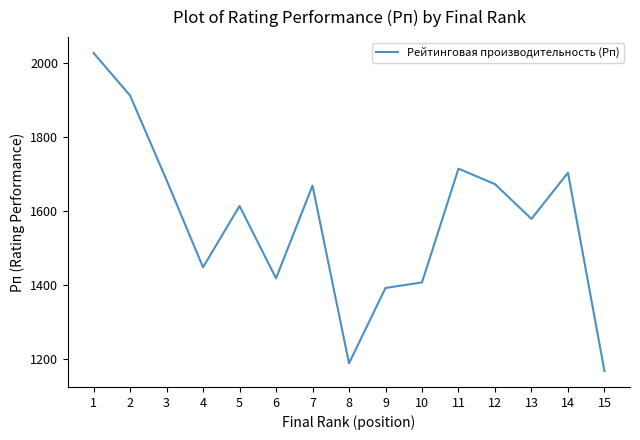

The value at 4 is 2099. True or false?

False